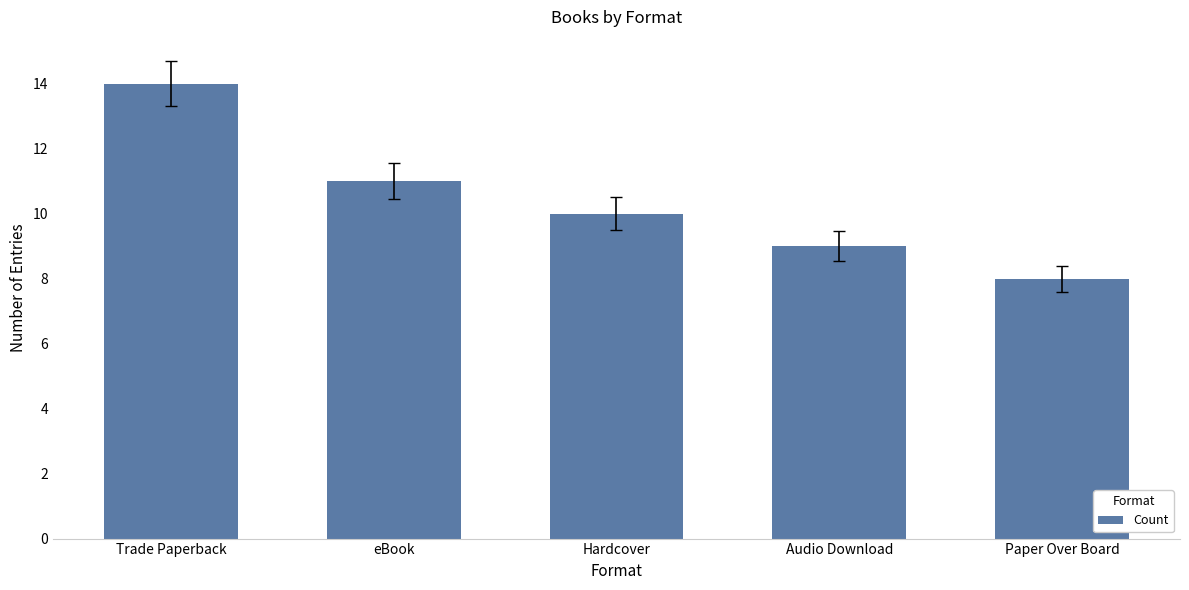

What is the sum of all values?

52